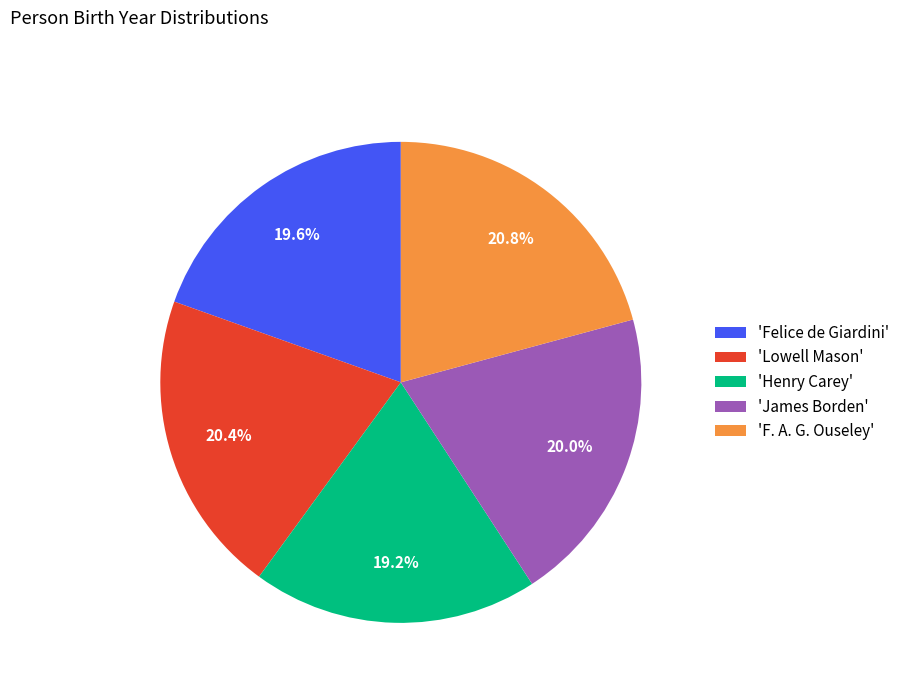

Is 'Felice de Giardini' the majority of the pie?

No